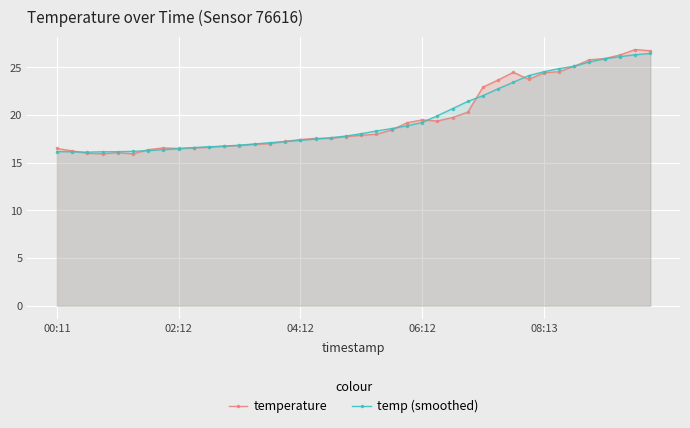

True or false: temperature and temp (smoothed) intersect in this chart.

True